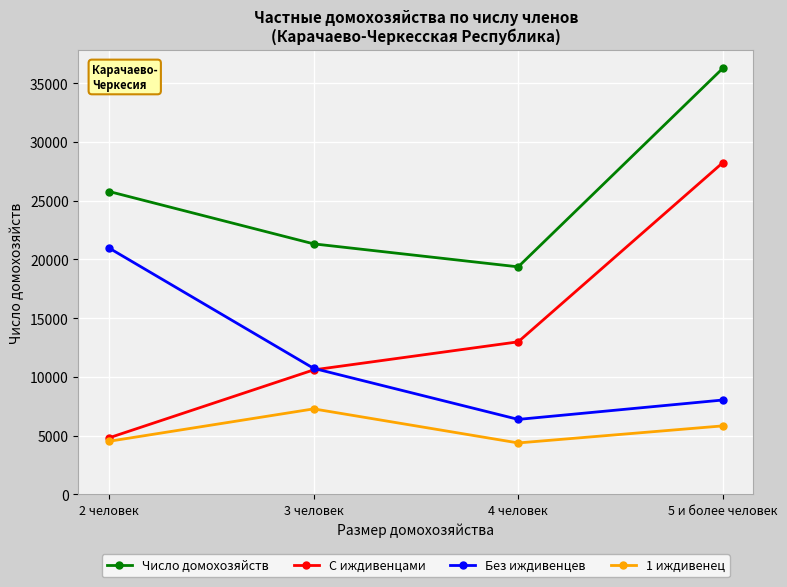

At which category does the chart reach its peak across all series?

5 и более человек